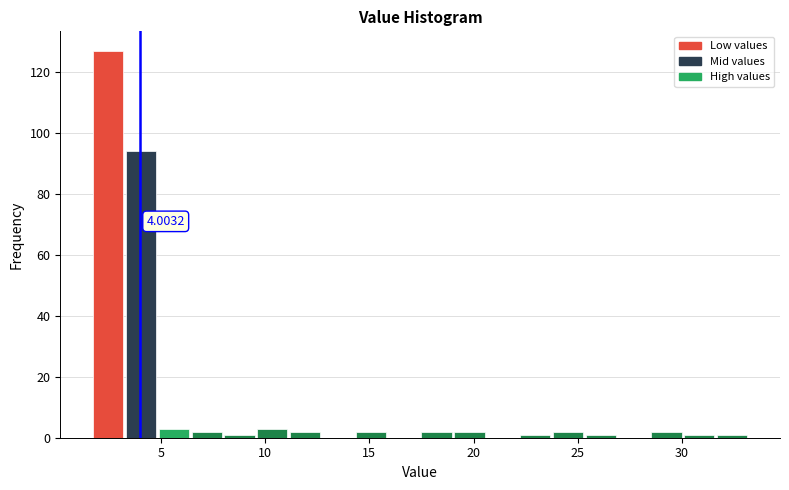

Read against the x-axis, roughly where is the centre of the tallest bar?

2.5